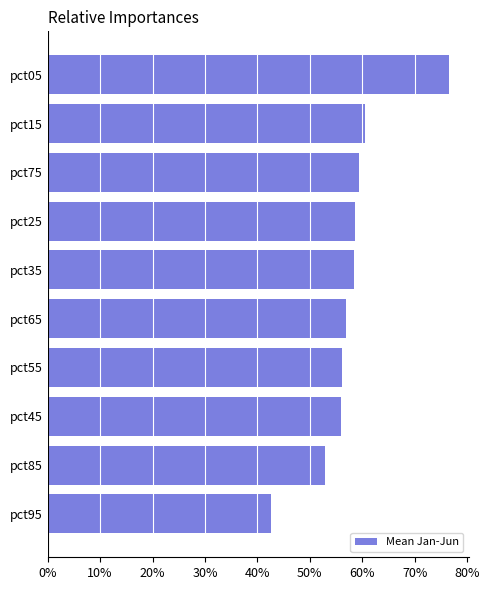

What is the smallest value displayed?

0.4